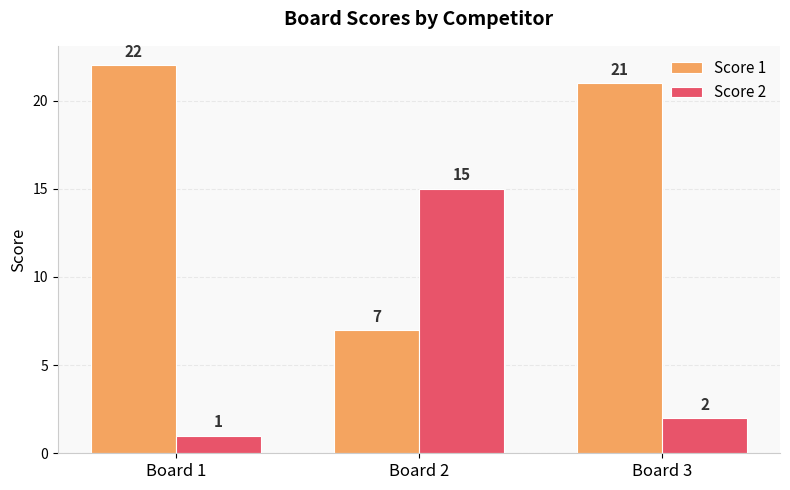

Between Board 2 and Board 3, which series saw the biggest shift?

Score 1